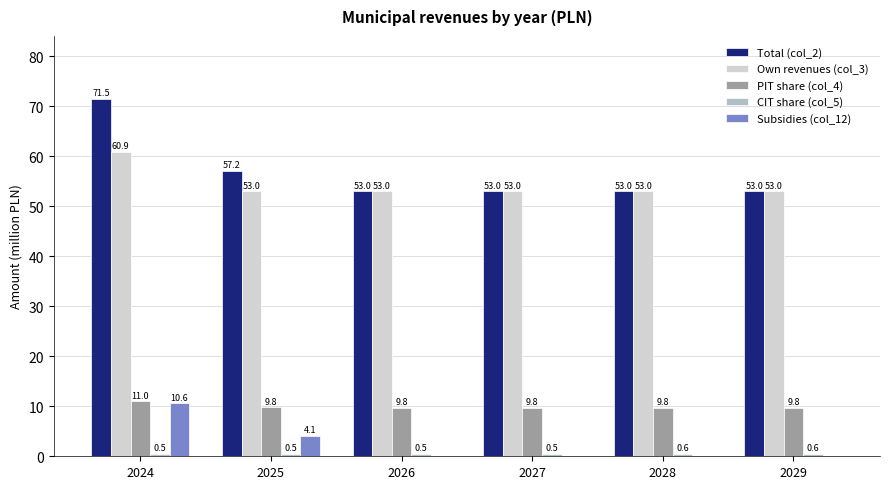

What is the average value of the Subsidies (col_12) series?

2.5